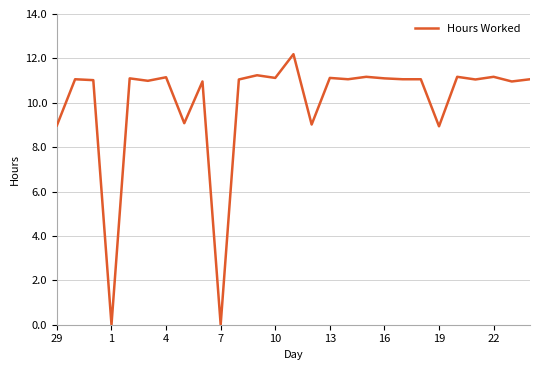

What is the greatest value displayed?

12.2